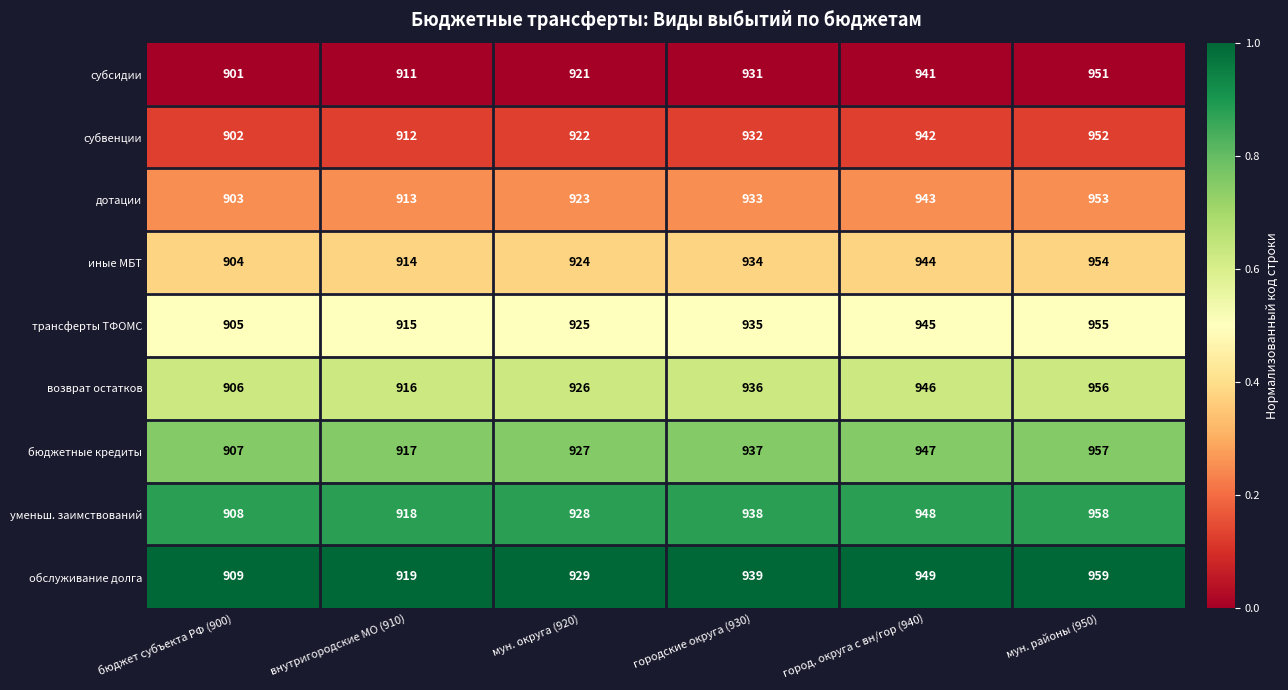

Which series has the largest total across all categories?

обслуживание долга